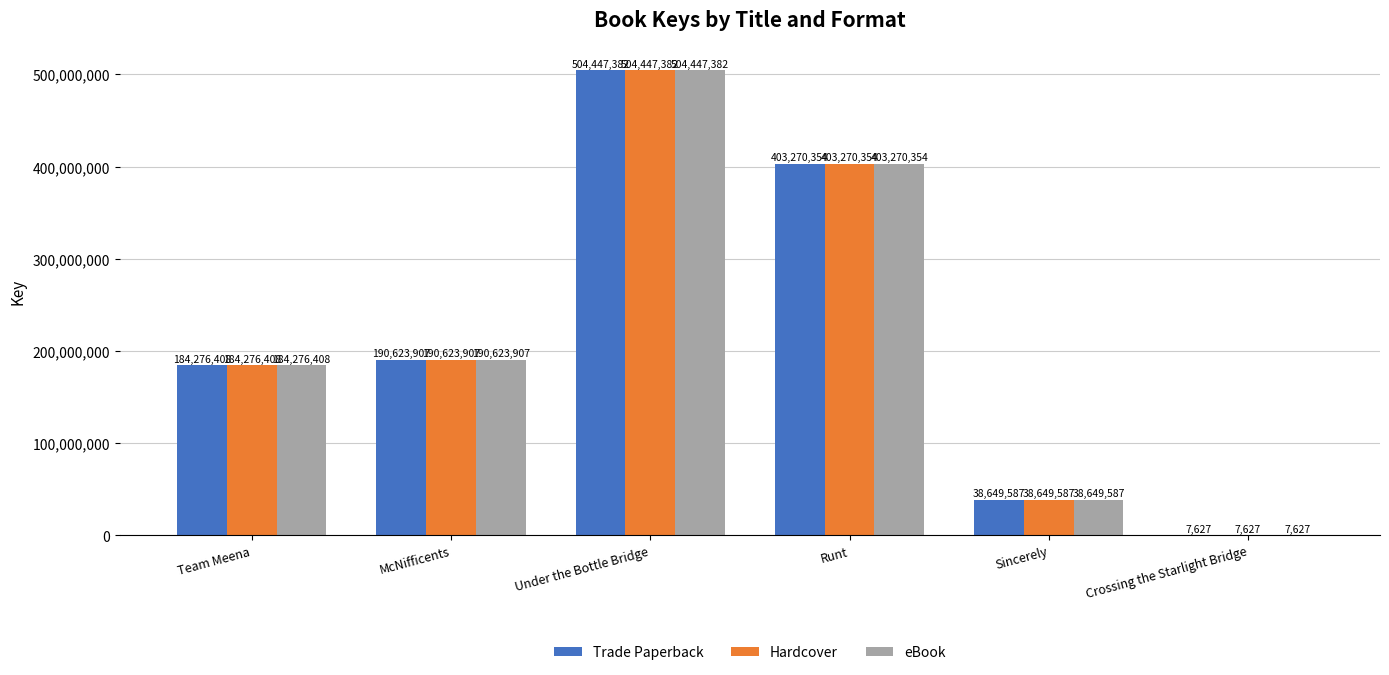

At which category is the sum across all series the highest?

Under the Bottle Bridge